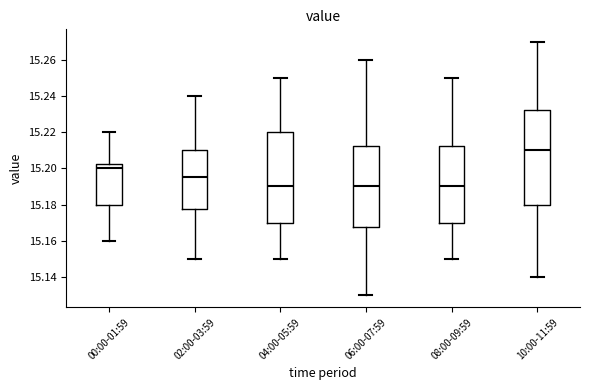

Reading left to right, read every box against the y-axis: the position of its median line, the range the box covers, and the ends of its whiskers. The values are not printed on the chart, so give them approximately, as read against the axis.

00:00-01:59: median 15.200, box 15.180 to 15.202, whiskers 15.160 to 15.220
02:00-03:59: median 15.196, box 15.178 to 15.210, whiskers 15.150 to 15.240
04:00-05:59: median 15.190, box 15.170 to 15.220, whiskers 15.150 to 15.250
06:00-07:59: median 15.190, box 15.168 to 15.212, whiskers 15.130 to 15.260
08:00-09:59: median 15.190, box 15.170 to 15.212, whiskers 15.150 to 15.250
10:00-11:59: median 15.210, box 15.180 to 15.232, whiskers 15.140 to 15.270